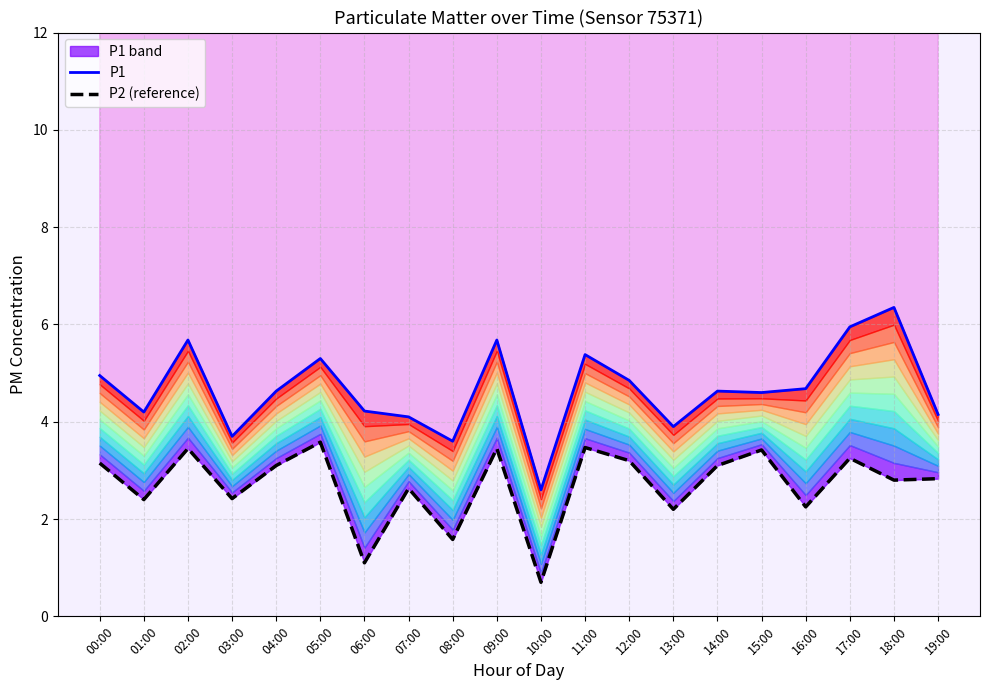

The P1 series shows 8.2 at 15:00. True or false?

False